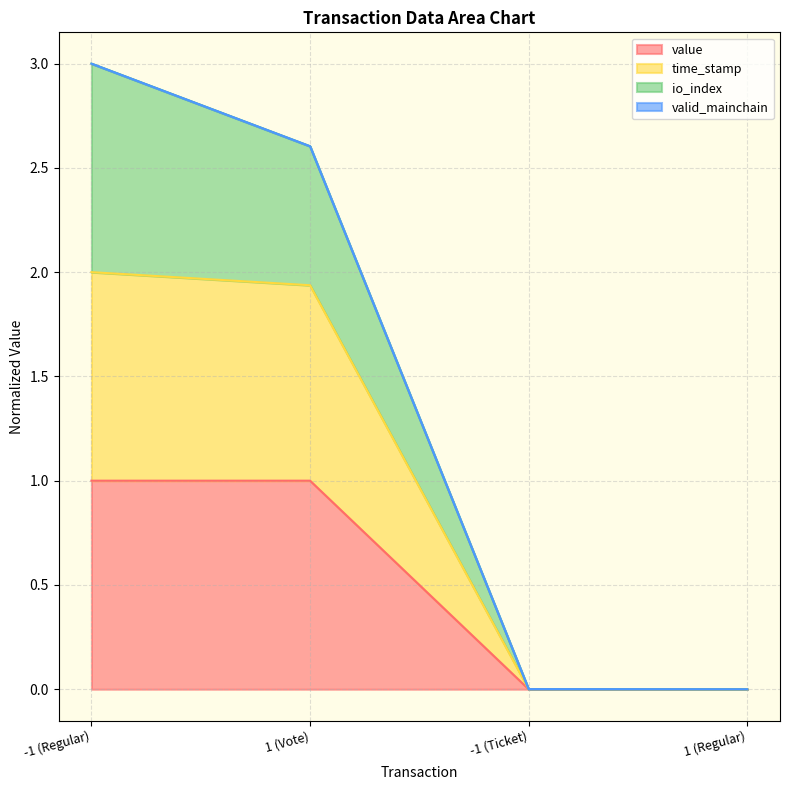

True or false: value has a value of 1.0 at -1 (Regular).

True